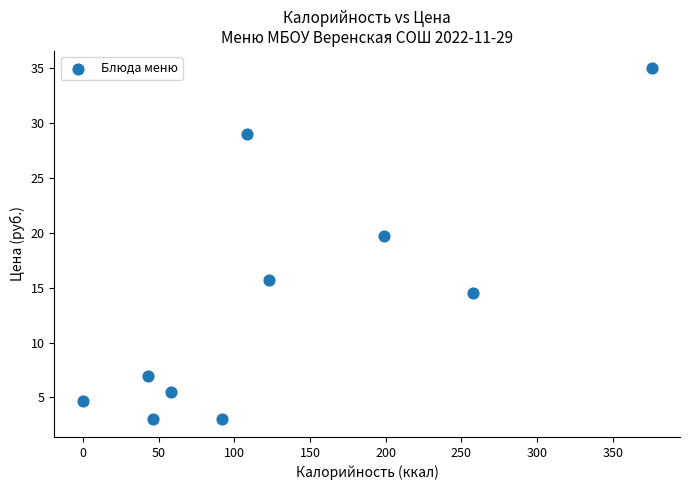

What Y value in the scatter plot is closest to 18?

19.7